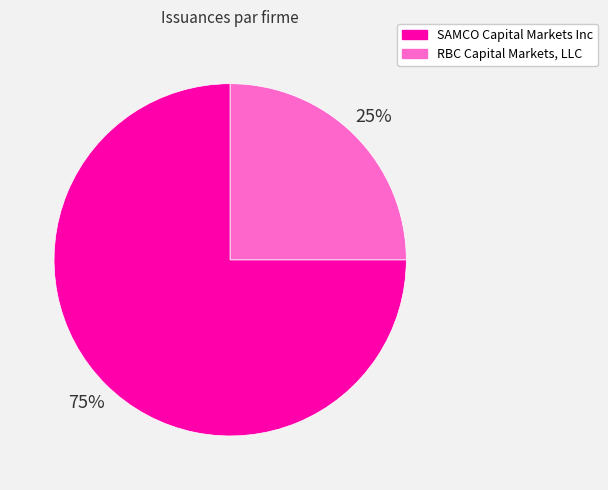

True or false: RBC Capital Markets, LLC accounts for 25% of the total.

True